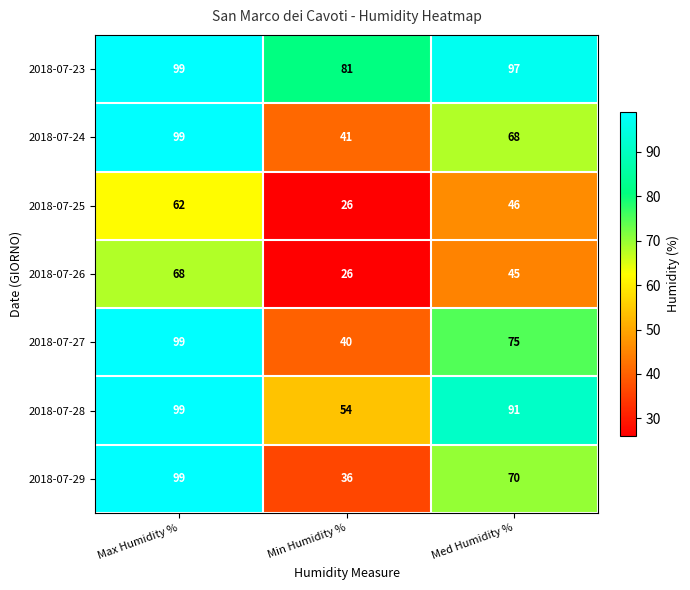

What is the average value of the 2018-07-27 series?

71